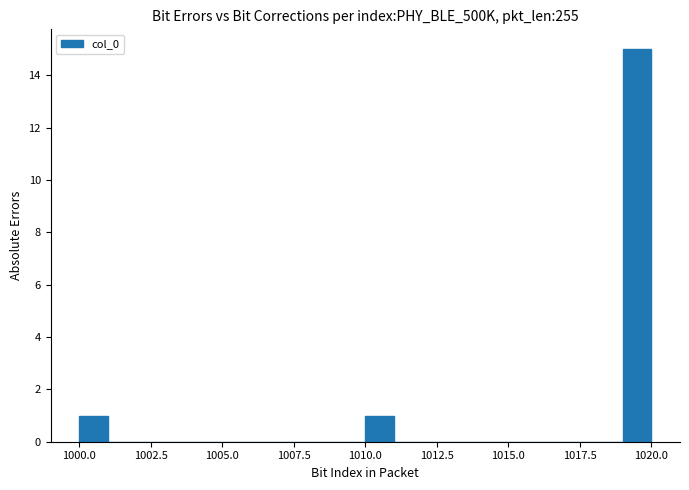

Around what value on the x-axis is the tallest bar? Give the approximate position of its centre, as read against the axis.

1019.5